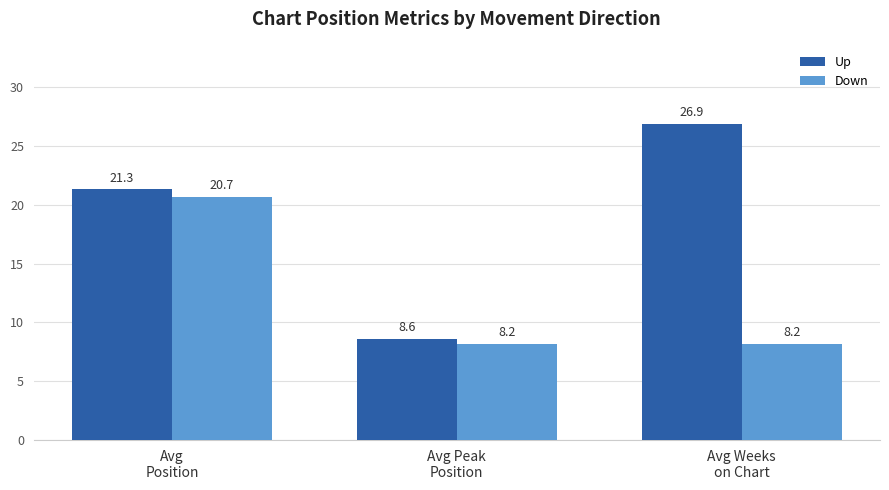

Reading left to right, list all the values displayed in this chart.

Up: 21.3	8.6	26.9
Down: 20.7	8.2	8.2